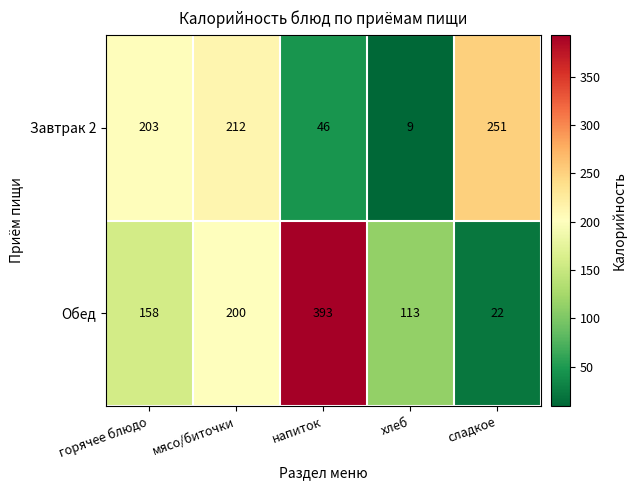

Reading left to right, what are all the values shown in this chart?

Завтрак 2: 203	212	46	9	251
Обед: 158	200	393	113	22